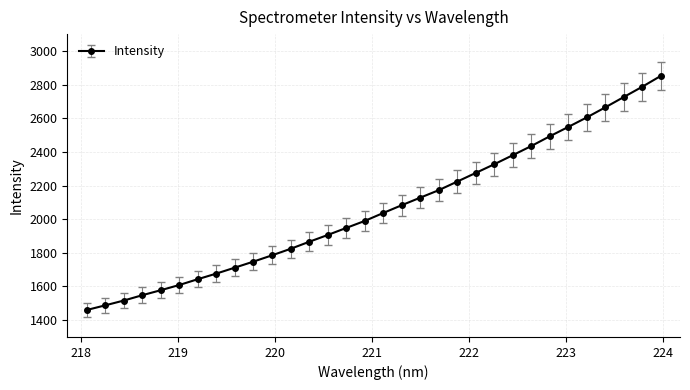

What is the value of the 16th point from the left?

1989.3